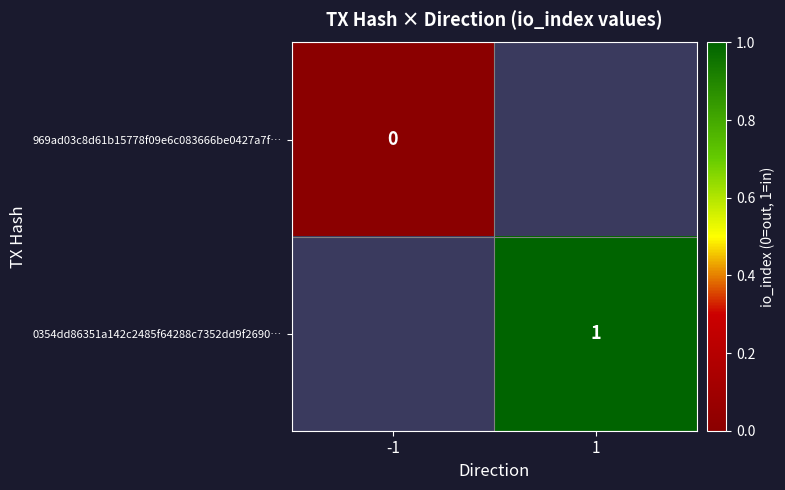

Is the value of 969ad03c8d61b15778f09e6c083666be0427a7f… at -1 greater than the value of 0354dd86351a142c2485f64288c7352dd9f2690… at 1?

No